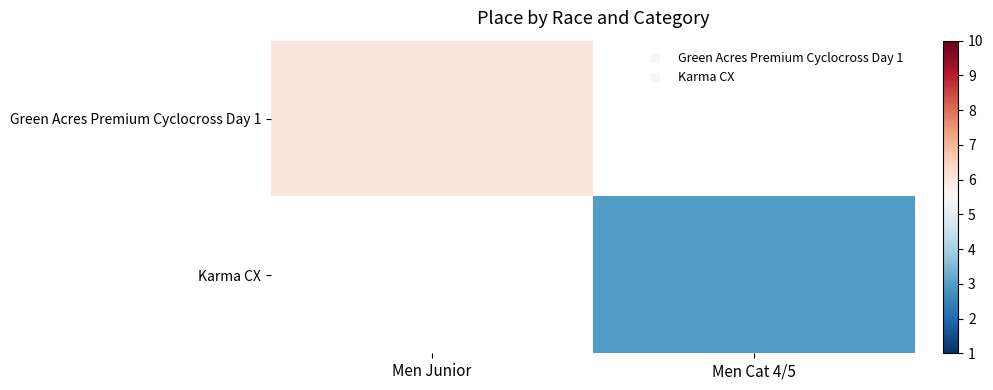

The value of Karma CX at Men Cat 4/5 is 3.0. True or false?

True